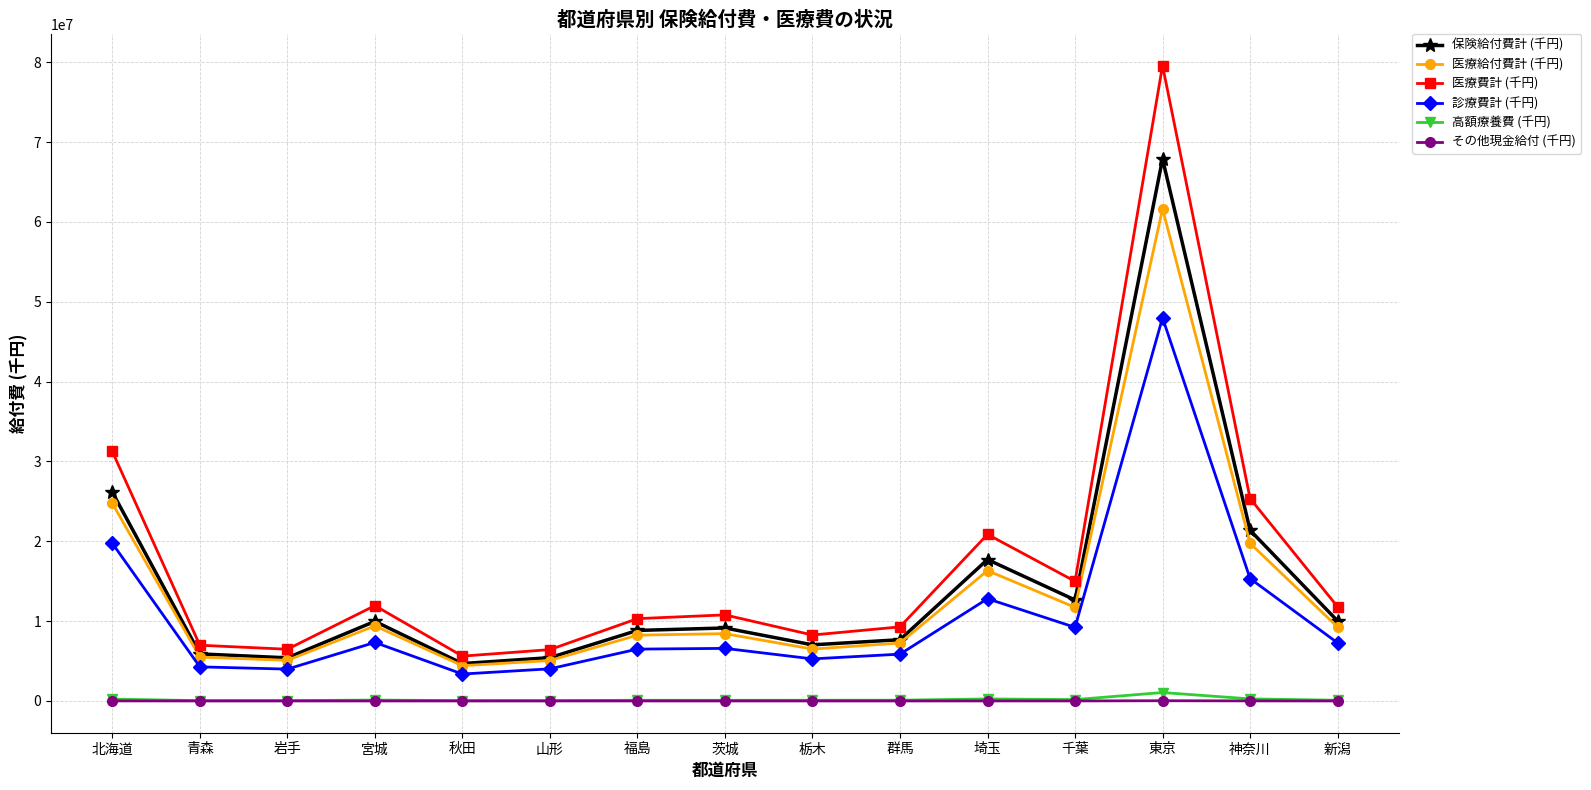

True or false: その他現金給付 (千円) and 医療費計 (千円) cross at least once.

False